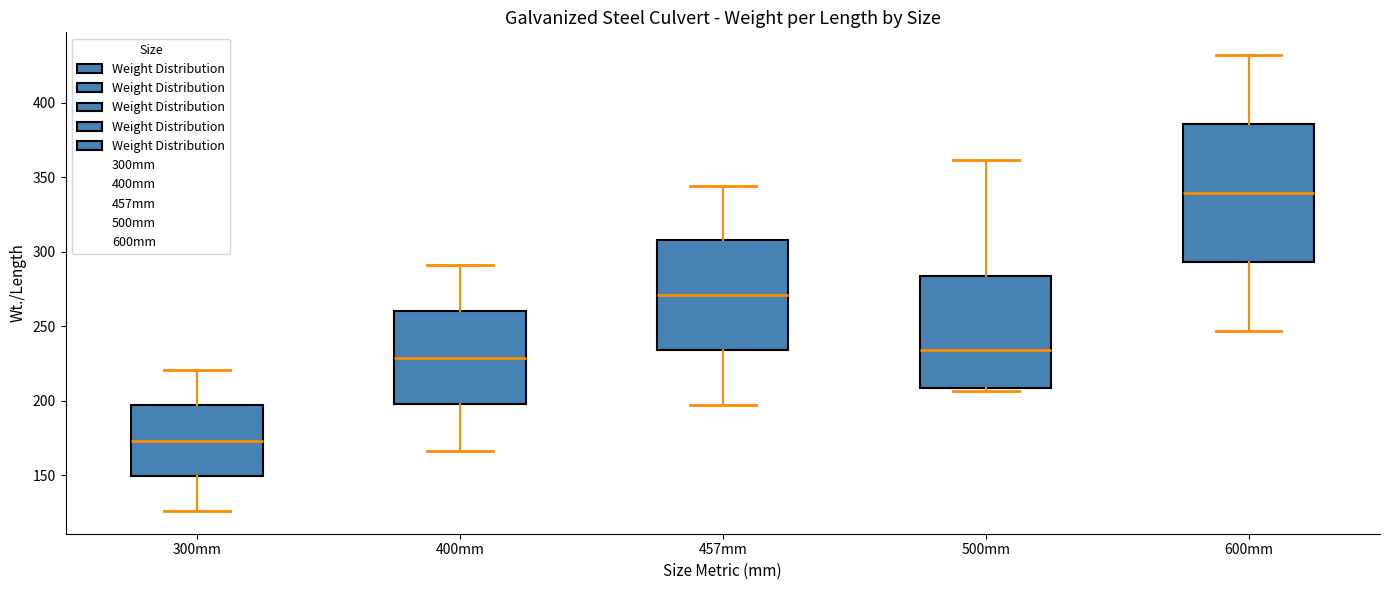

Where does the lower whisker of the box for 300mm end on the y-axis? The values are not printed on the chart, so give them approximately, as read against the axis.

125